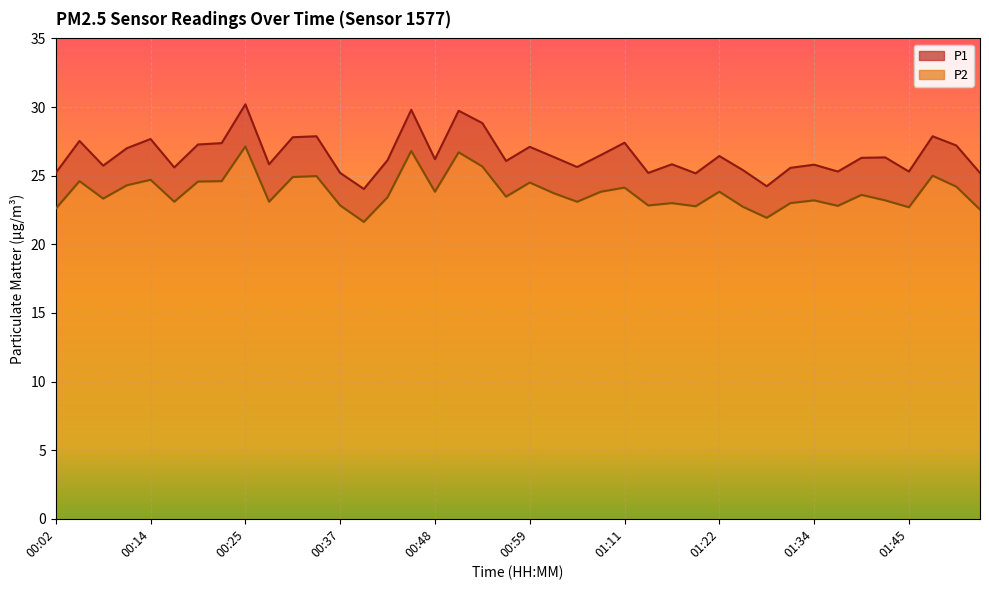

What is the label of the 33rd point from the right?

00:22